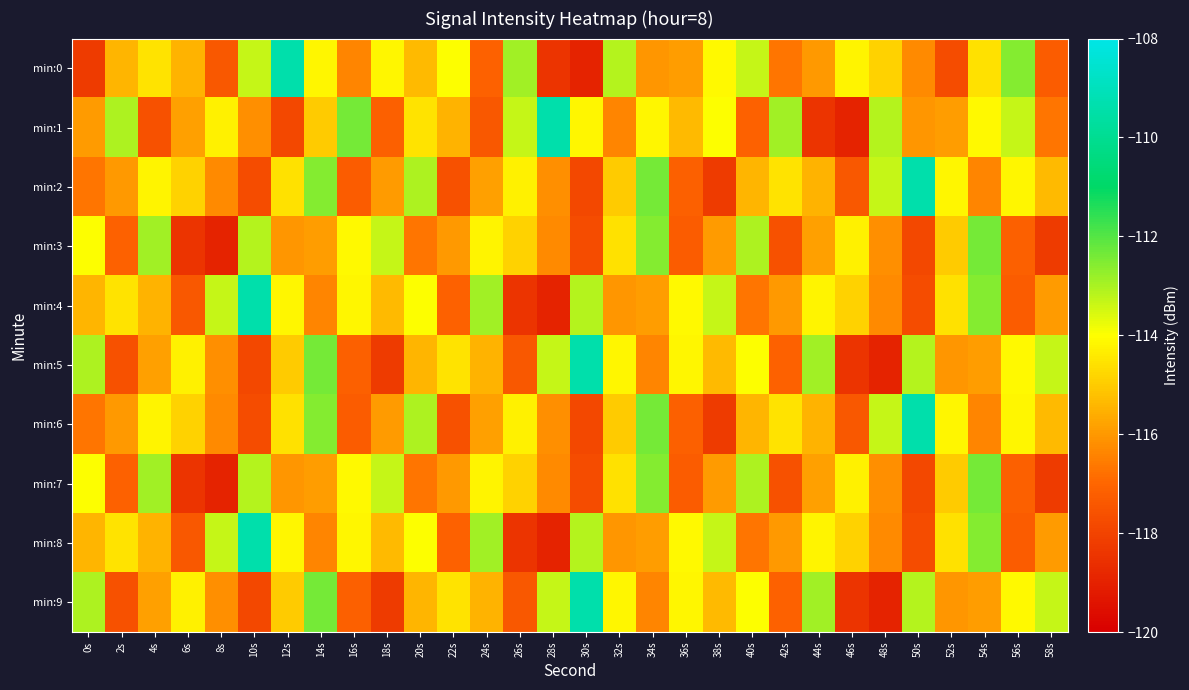

Reading right to left, extract all data points from this chart.

min:0: 58s=-117.3	56s=-112.6	54s=-114.6	52s=-117.7	50s=-116.3	48s=-114.9	46s=-114.2	44s=-116.0	42s=-116.7	40s=-113.3	38s=-114.1	36s=-115.9	34s=-116.1	32s=-113.1	30s=-118.9	28s=-118.4	26s=-112.9	24s=-117.1	22s=-114.0	20s=-115.3	18s=-114.1	16s=-116.4	14s=-114.2	12s=-109.4	10s=-113.3	8s=-117.4	6s=-115.5	4s=-114.5	2s=-115.4	0s=-118.2
min:1: 58s=-116.7	56s=-113.3	54s=-114.1	52s=-115.9	50s=-116.1	48s=-113.1	46s=-118.9	44s=-118.4	42s=-112.9	40s=-117.1	38s=-114.0	36s=-115.3	34s=-114.1	32s=-116.4	30s=-114.2	28s=-109.4	26s=-113.3	24s=-117.4	22s=-115.5	20s=-114.5	18s=-117.2	16s=-112.4	14s=-115.0	12s=-117.9	10s=-116.2	8s=-114.2	6s=-115.9	4s=-117.6	2s=-113.1	0s=-116.0
min:2: 58s=-115.3	56s=-114.1	54s=-116.4	52s=-114.2	50s=-109.4	48s=-113.3	46s=-117.4	44s=-115.5	42s=-114.5	40s=-115.4	38s=-118.2	36s=-117.2	34s=-112.4	32s=-115.0	30s=-117.9	28s=-116.2	26s=-114.2	24s=-115.9	22s=-117.6	20s=-113.1	18s=-116.0	16s=-117.3	14s=-112.6	12s=-114.6	10s=-117.7	8s=-116.3	6s=-114.9	4s=-114.2	2s=-116.0	0s=-116.7
min:3: 58s=-118.2	56s=-117.2	54s=-112.4	52s=-115.0	50s=-117.9	48s=-116.2	46s=-114.2	44s=-115.9	42s=-117.6	40s=-113.1	38s=-116.0	36s=-117.3	34s=-112.6	32s=-114.6	30s=-117.7	28s=-116.3	26s=-114.9	24s=-114.2	22s=-116.0	20s=-116.7	18s=-113.3	16s=-114.1	14s=-115.9	12s=-116.1	10s=-113.1	8s=-118.9	6s=-118.4	4s=-112.9	2s=-117.1	0s=-114.0
min:4: 58s=-116.0	56s=-117.3	54s=-112.6	52s=-114.6	50s=-117.7	48s=-116.3	46s=-114.9	44s=-114.2	42s=-116.0	40s=-116.7	38s=-113.3	36s=-114.1	34s=-115.9	32s=-116.1	30s=-113.1	28s=-118.9	26s=-118.4	24s=-112.9	22s=-117.1	20s=-114.0	18s=-115.3	16s=-114.1	14s=-116.4	12s=-114.2	10s=-109.4	8s=-113.3	6s=-117.4	4s=-115.5	2s=-114.5	0s=-115.4
min:5: 58s=-113.3	56s=-114.1	54s=-115.9	52s=-116.1	50s=-113.1	48s=-118.9	46s=-118.4	44s=-112.9	42s=-117.1	40s=-114.0	38s=-115.3	36s=-114.1	34s=-116.4	32s=-114.2	30s=-109.4	28s=-113.3	26s=-117.4	24s=-115.5	22s=-114.5	20s=-115.4	18s=-118.2	16s=-117.2	14s=-112.4	12s=-115.0	10s=-117.9	8s=-116.2	6s=-114.2	4s=-115.9	2s=-117.6	0s=-113.1
min:6: 58s=-115.3	56s=-114.1	54s=-116.4	52s=-114.2	50s=-109.4	48s=-113.3	46s=-117.4	44s=-115.5	42s=-114.5	40s=-115.4	38s=-118.2	36s=-117.2	34s=-112.4	32s=-115.0	30s=-117.9	28s=-116.2	26s=-114.2	24s=-115.9	22s=-117.6	20s=-113.1	18s=-116.0	16s=-117.3	14s=-112.6	12s=-114.6	10s=-117.7	8s=-116.3	6s=-114.9	4s=-114.2	2s=-116.0	0s=-116.7
min:7: 58s=-118.2	56s=-117.2	54s=-112.4	52s=-115.0	50s=-117.9	48s=-116.2	46s=-114.2	44s=-115.9	42s=-117.6	40s=-113.1	38s=-116.0	36s=-117.3	34s=-112.6	32s=-114.6	30s=-117.7	28s=-116.3	26s=-114.9	24s=-114.2	22s=-116.0	20s=-116.7	18s=-113.3	16s=-114.1	14s=-115.9	12s=-116.1	10s=-113.1	8s=-118.9	6s=-118.4	4s=-112.9	2s=-117.1	0s=-114.0
min:8: 58s=-116.0	56s=-117.3	54s=-112.6	52s=-114.6	50s=-117.7	48s=-116.3	46s=-114.9	44s=-114.2	42s=-116.0	40s=-116.7	38s=-113.3	36s=-114.1	34s=-115.9	32s=-116.1	30s=-113.1	28s=-118.9	26s=-118.4	24s=-112.9	22s=-117.1	20s=-114.0	18s=-115.3	16s=-114.1	14s=-116.4	12s=-114.2	10s=-109.4	8s=-113.3	6s=-117.4	4s=-115.5	2s=-114.5	0s=-115.4
min:9: 58s=-113.3	56s=-114.1	54s=-115.9	52s=-116.1	50s=-113.1	48s=-118.9	46s=-118.4	44s=-112.9	42s=-117.1	40s=-114.0	38s=-115.3	36s=-114.1	34s=-116.4	32s=-114.2	30s=-109.4	28s=-113.3	26s=-117.4	24s=-115.5	22s=-114.5	20s=-115.4	18s=-118.2	16s=-117.2	14s=-112.4	12s=-115.0	10s=-117.9	8s=-116.2	6s=-114.2	4s=-115.9	2s=-117.6	0s=-113.1